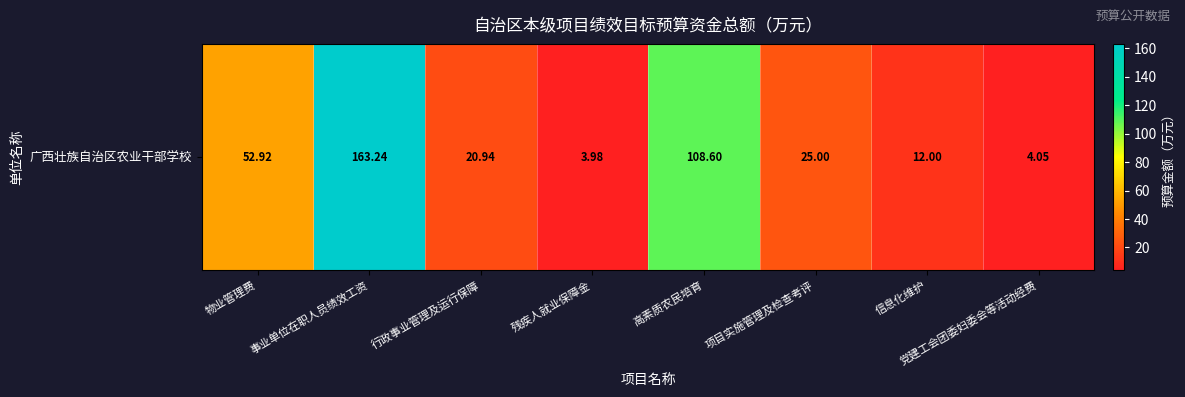

Reading left to right, what are all the values shown in this chart?

物业管理费=52.9	事业单位在职人员绩效工资=163.2	行政事业管理及运行保障=20.9	残疾人就业保障金=4.0	高素质农民培育=108.6	项目实施管理及检查考评=25.0	信息化维护=12.0	党建工会团委妇委会等活动经费=4.0